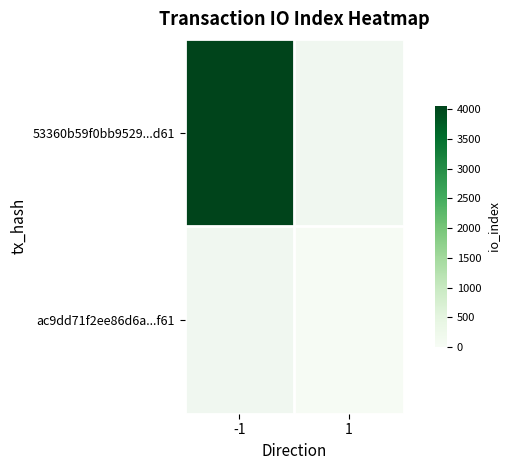

Rank the categories by ac9dd71f2ee86d6a...f61 value from highest to lowest.

-1, 1